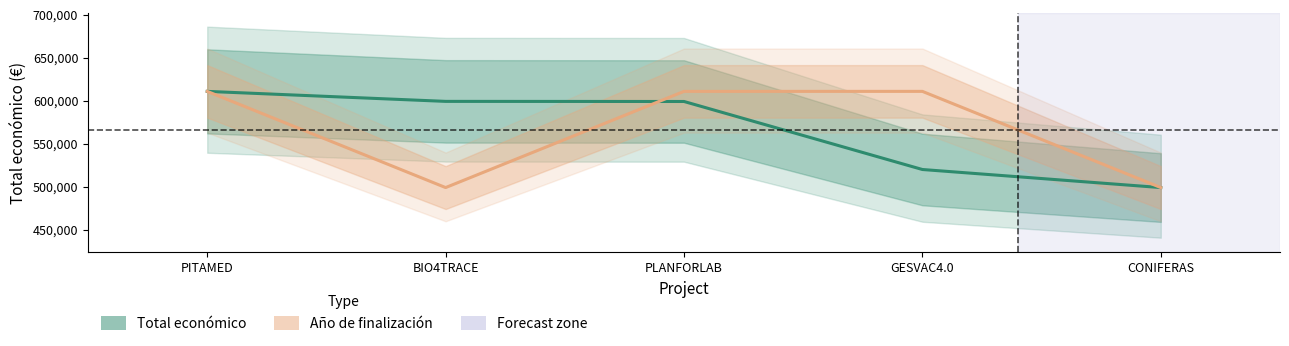

The value of Total económico at PITAMED is 201888. True or false?

False